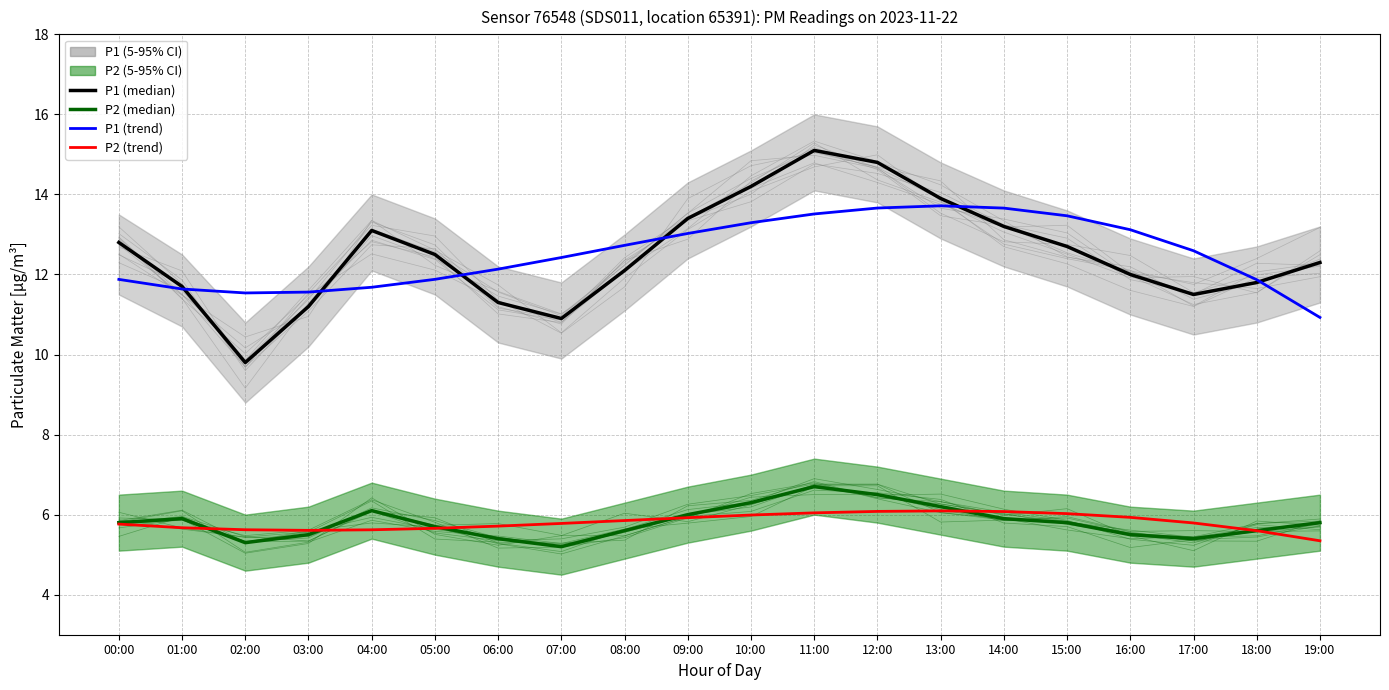

How many lines are shown in the chart?

4